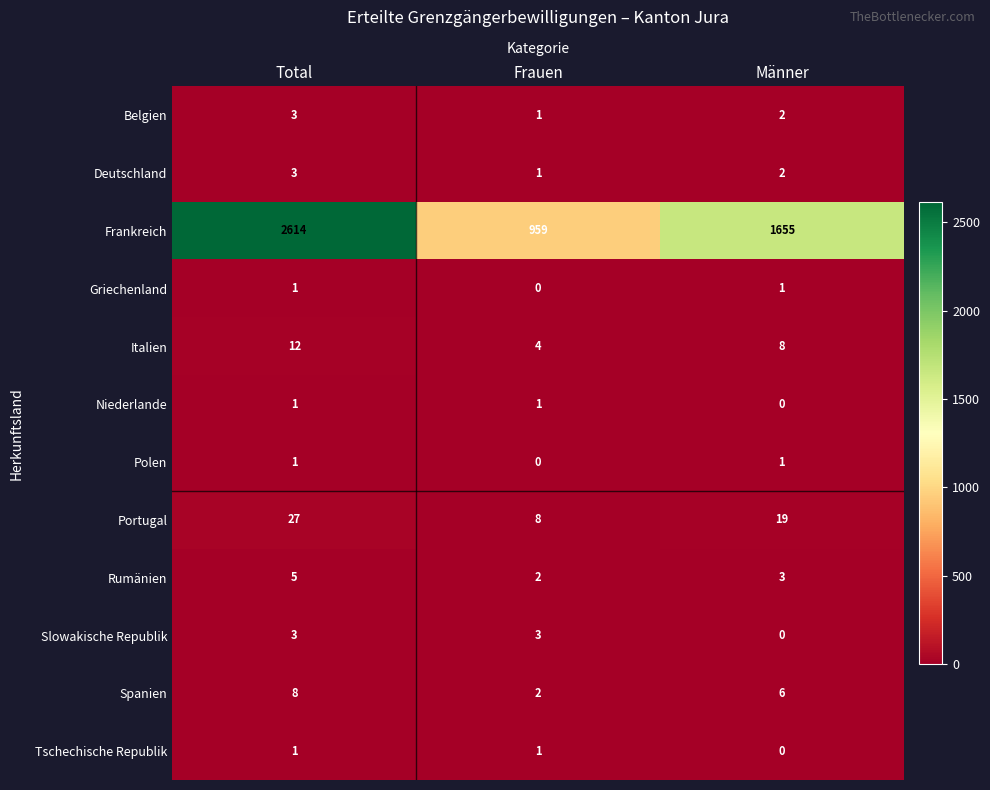

Which series changed the most between Total and Männer?

Frankreich